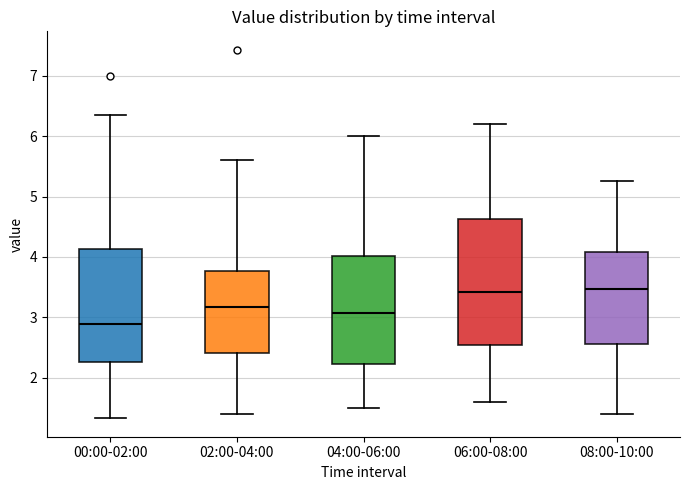

Reading left to right, transcribe this box plot: for each box, give where its median line is, the range the box spans, and where its two whiskers end, as read against the y-axis. The values are not printed on the chart, so give them approximately, as read against the axis.

00:00-02:00: median 2.9, box 2.3 to 4.1, whiskers 1.3 to 6.4
02:00-04:00: median 3.2, box 2.4 to 3.8, whiskers 1.4 to 5.6
04:00-06:00: median 3.1, box 2.2 to 4.0, whiskers 1.5 to 6.0
06:00-08:00: median 3.4, box 2.6 to 4.6, whiskers 1.6 to 6.2
08:00-10:00: median 3.5, box 2.6 to 4.1, whiskers 1.4 to 5.3